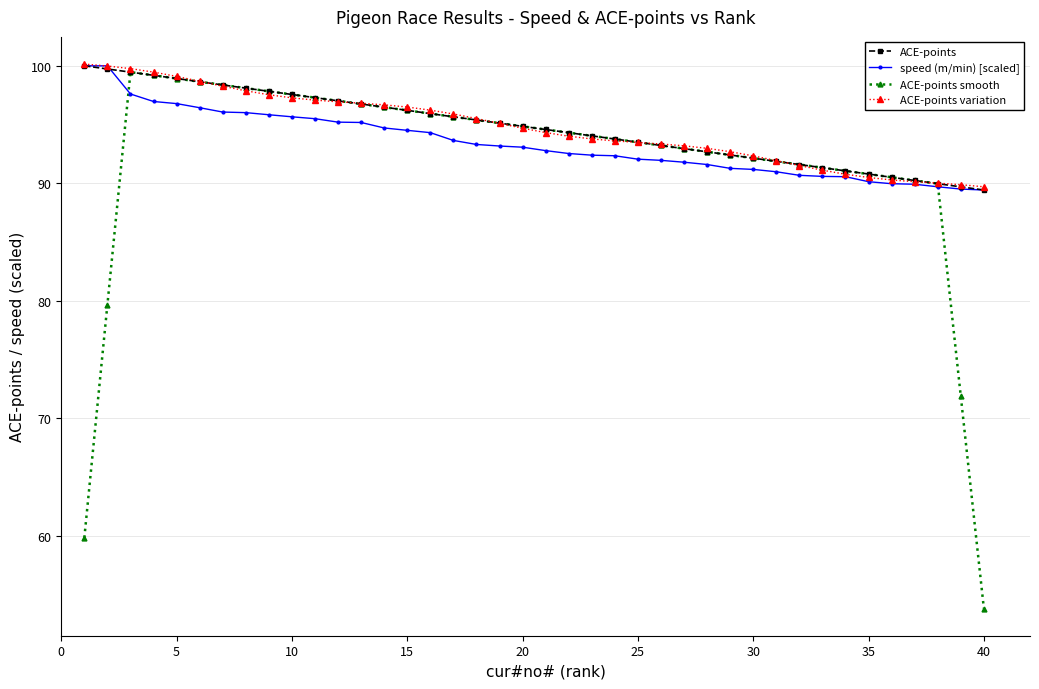

At how many categories does at least one series exceed 79?

40